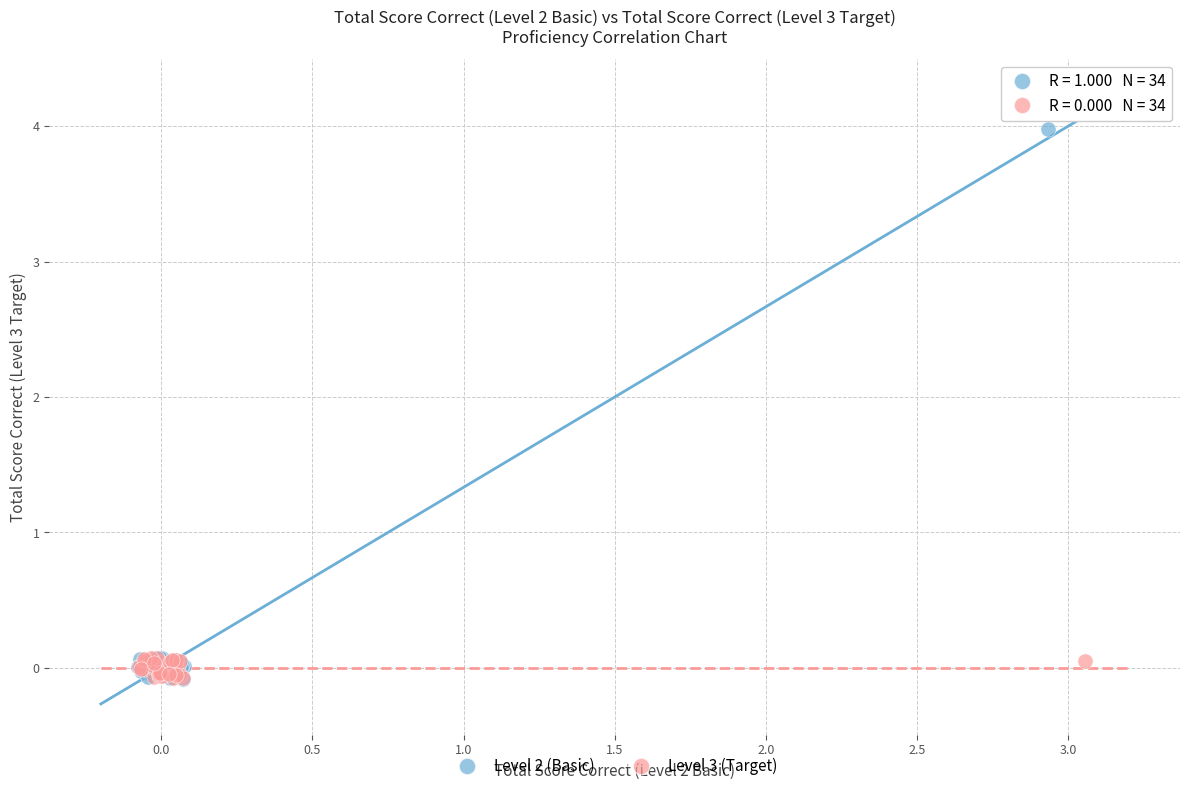

Which series contains the highest Y value?

Level 2 (Basic)